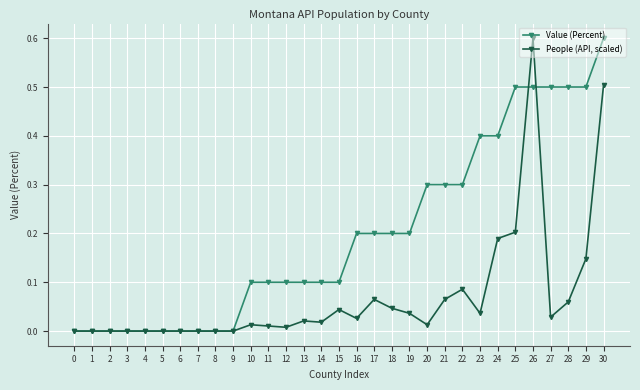

Is it true that Value (Percent) equals 0.0 at 5?

True